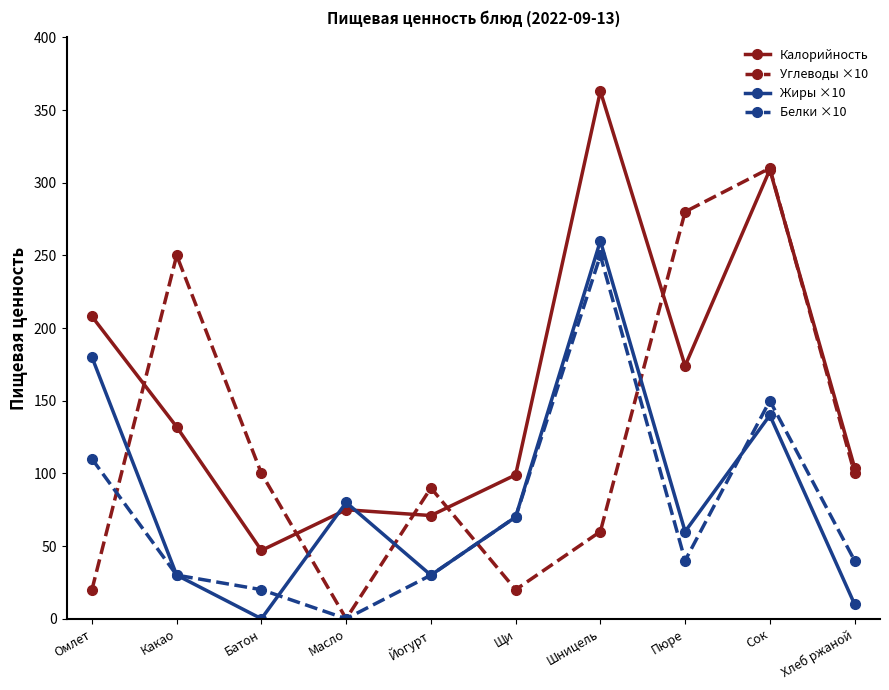

What are all the series names shown in the legend?

Калорийность, Углеводы ×10, Жиры ×10, Белки ×10